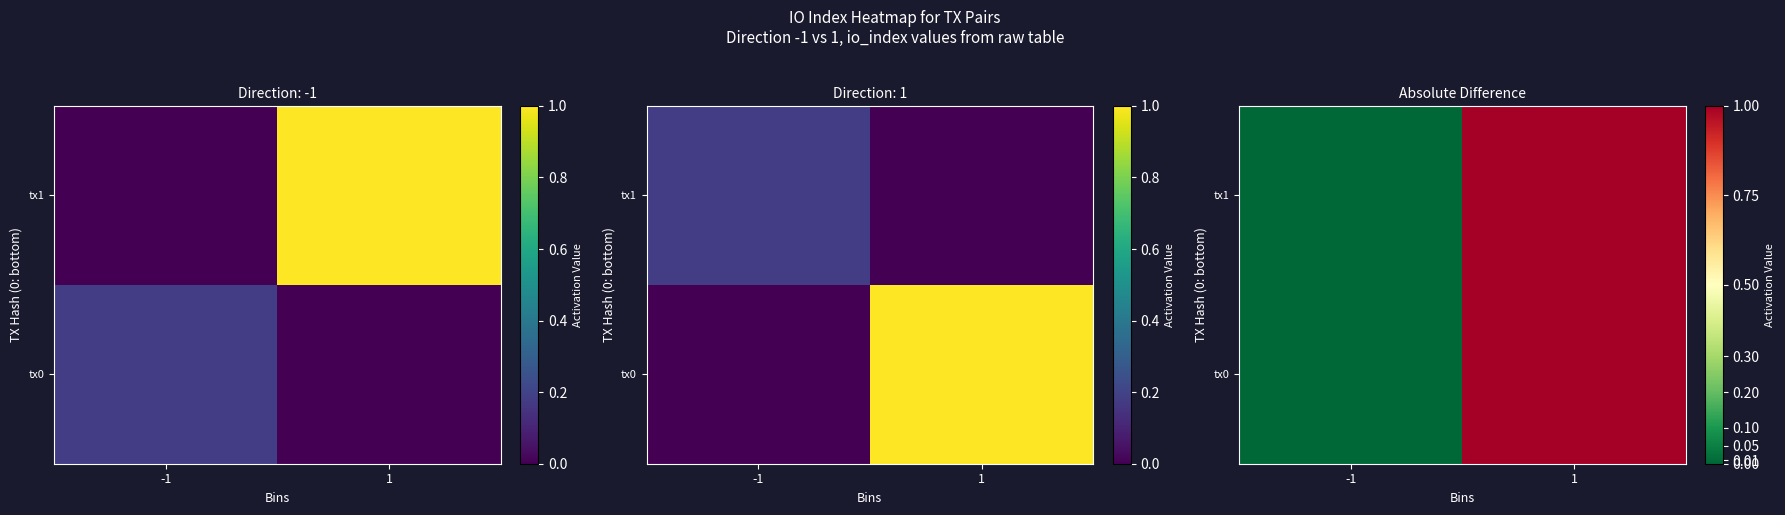

How many positive values does the tx0 series have?

1